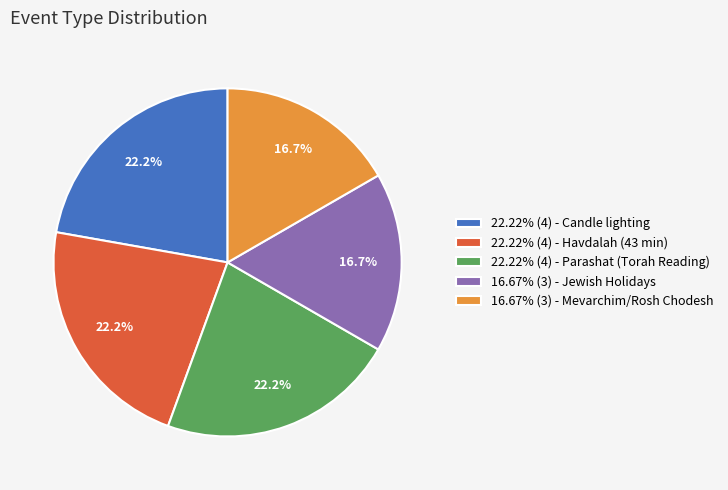

Approximately how many times larger is the value at 22.22% (4) - Havdalah (43 min) compared to 16.67% (3) - Mevarchim/Rosh Chodesh?

1.3